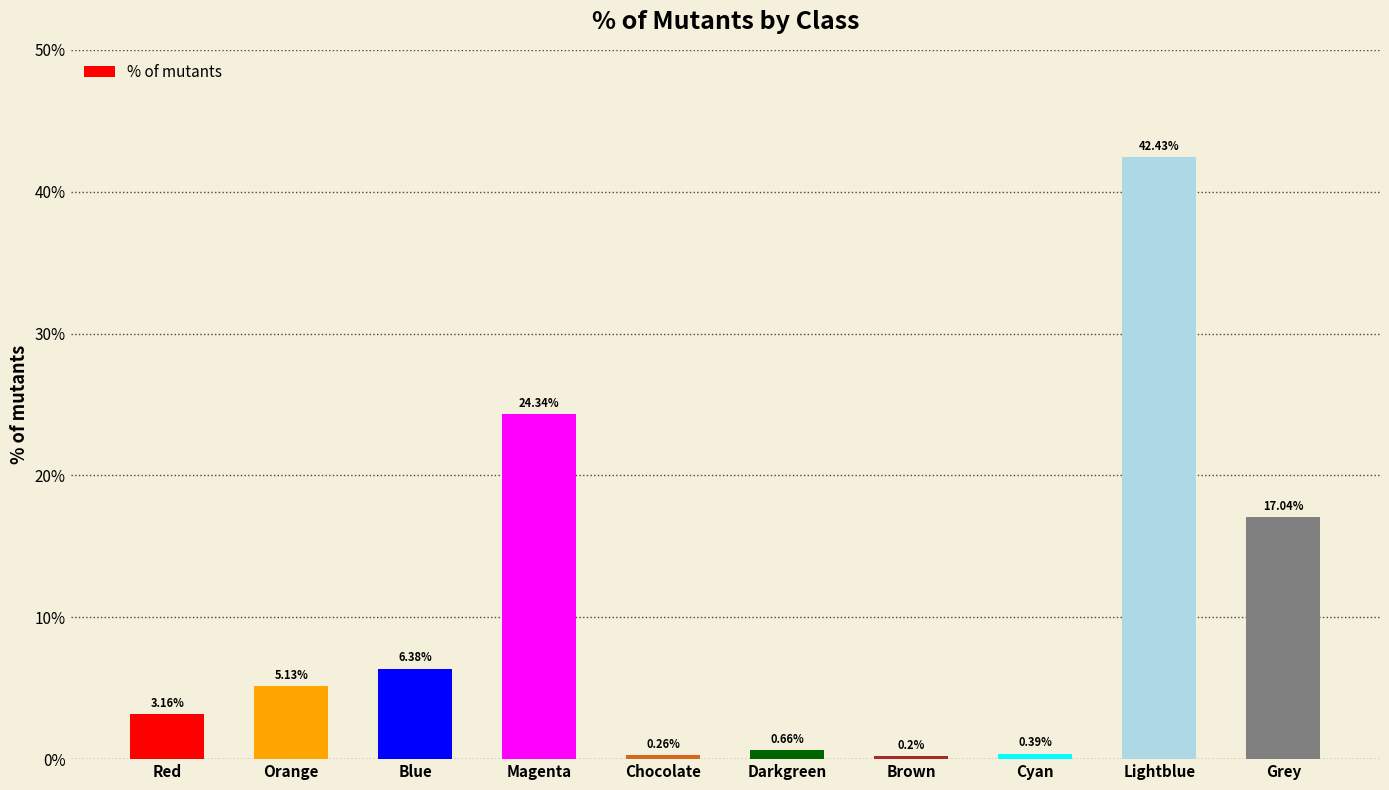

List the labels in order of value, largest first.

Lightblue, Magenta, Grey, Blue, Orange, Red, Darkgreen, Cyan, Chocolate, Brown